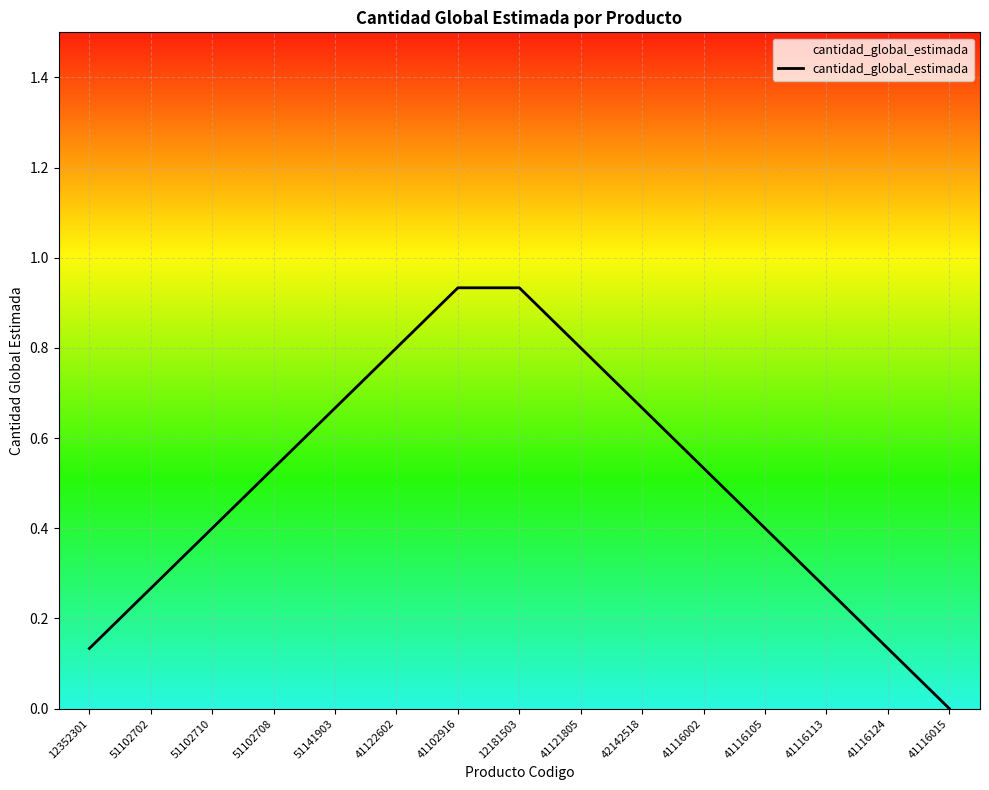

Is it true that the value at 51102708 is 1.0?

False